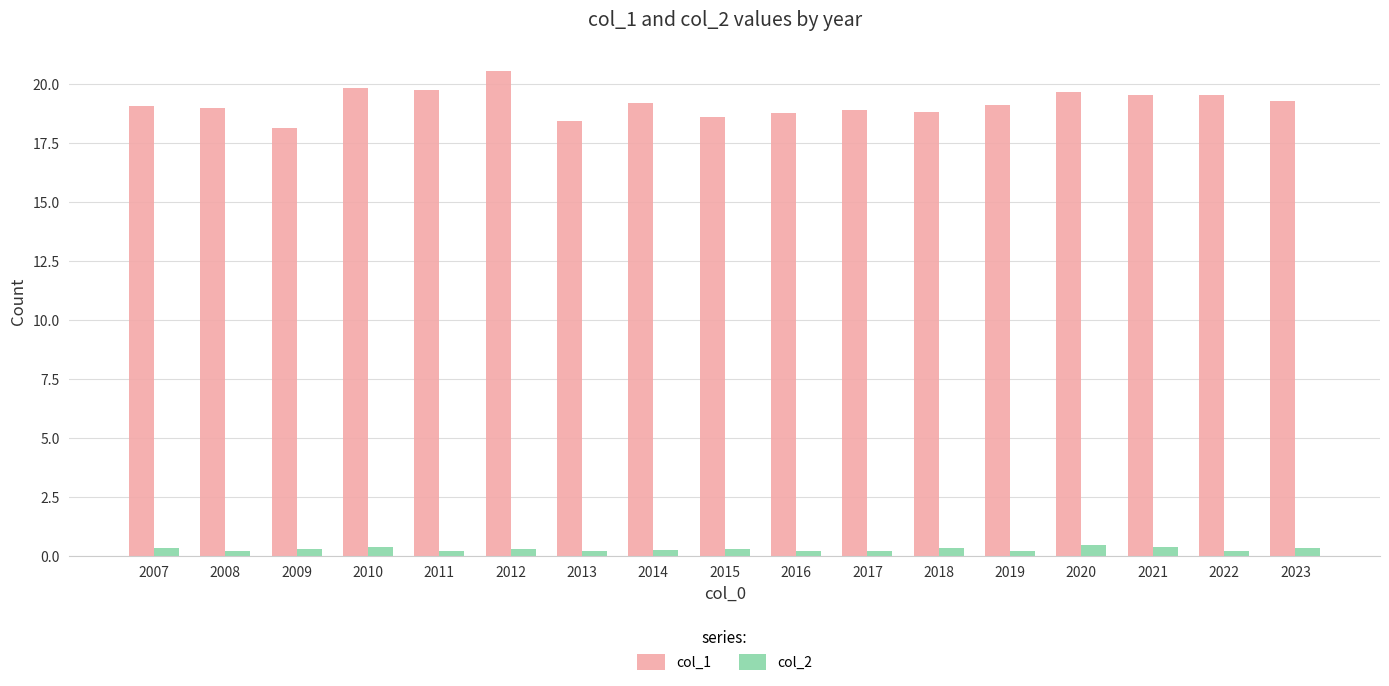

List the series in order of their peak value, highest first.

col_1, col_2